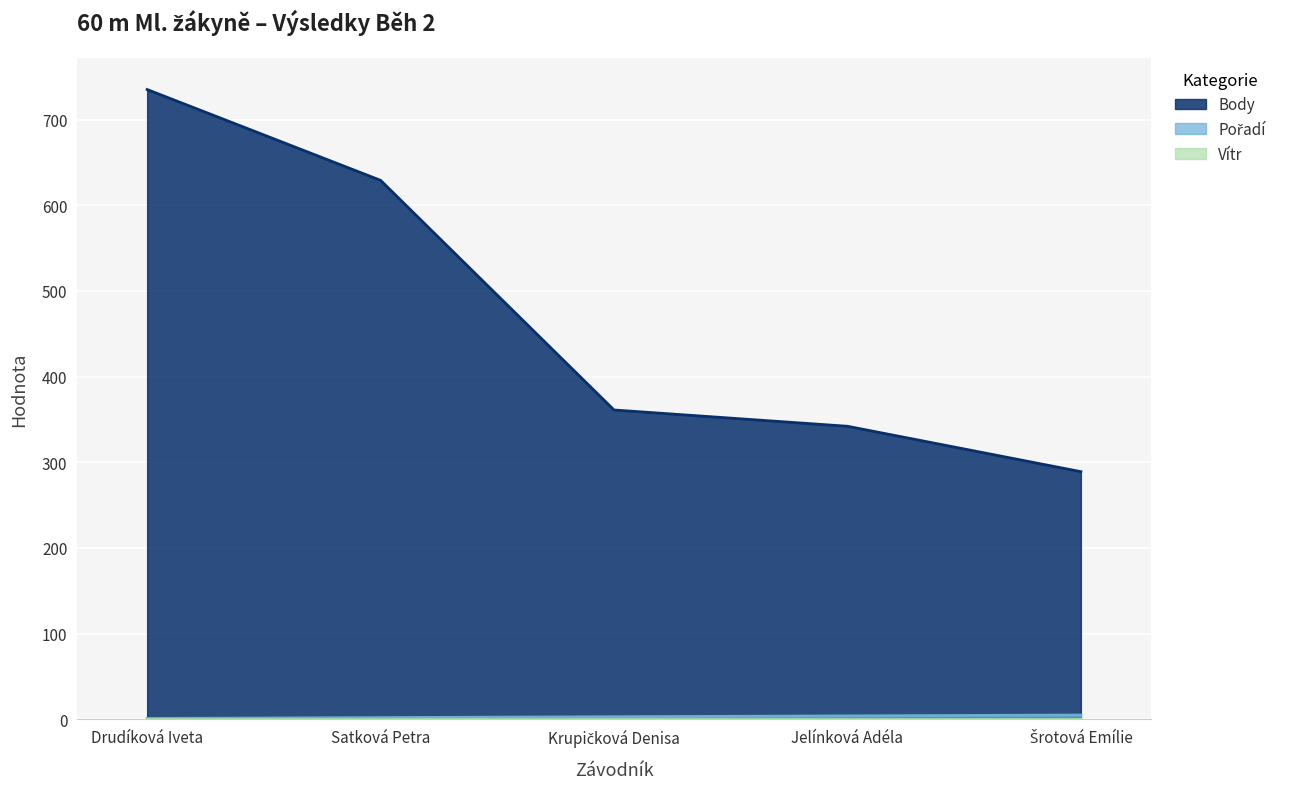

The Body series shows 1122.9 at Drudíková Iveta. True or false?

False